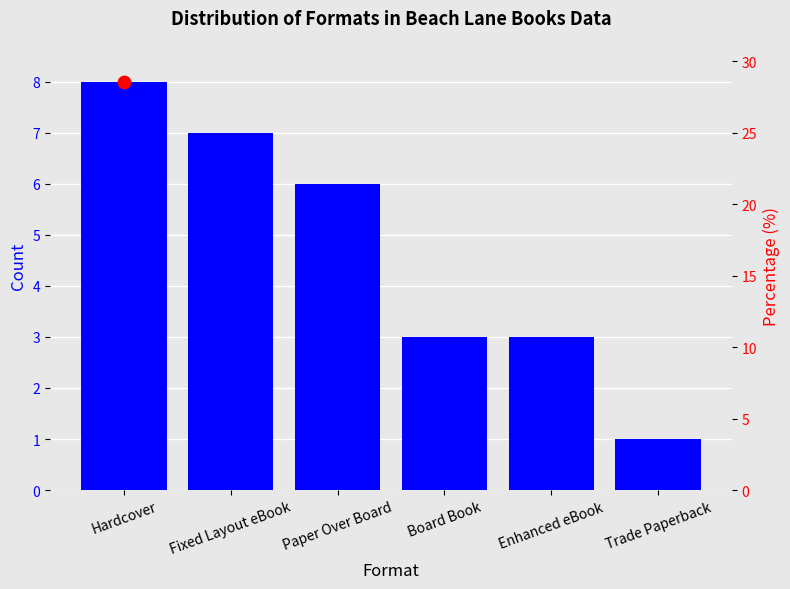

Which has a higher value, Trade Paperback or Board Book?

Board Book